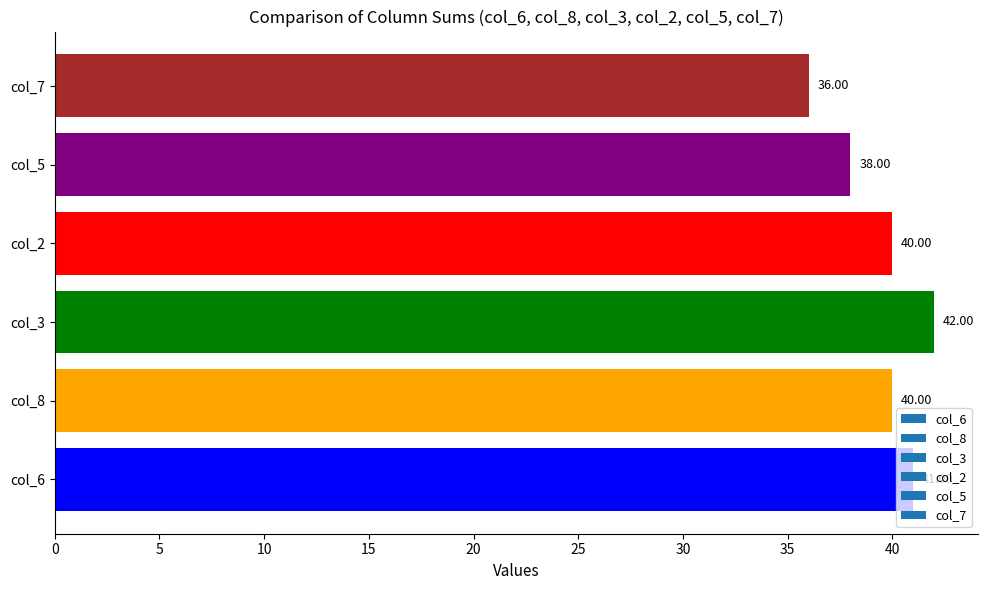

What is the change in value from col_6 to col_7?

-5